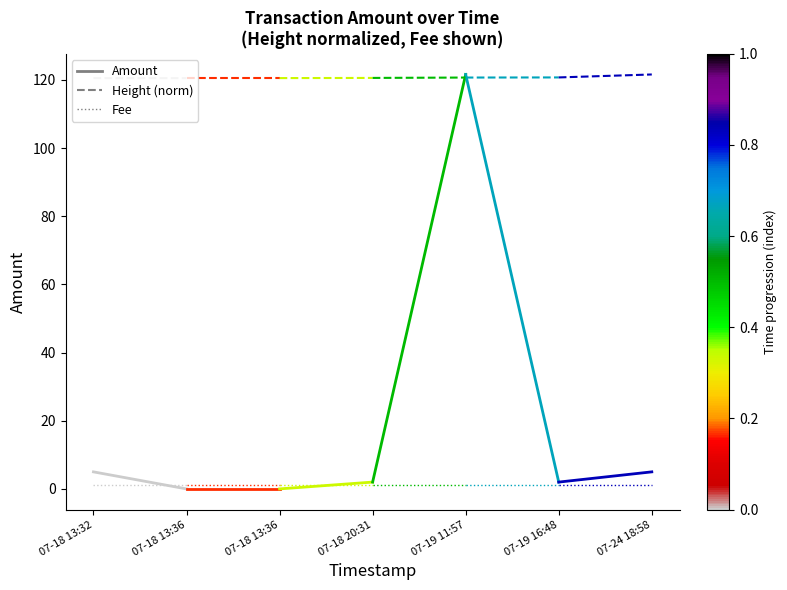

What are all the series names shown in the legend?

Amount, Height (norm), Fee